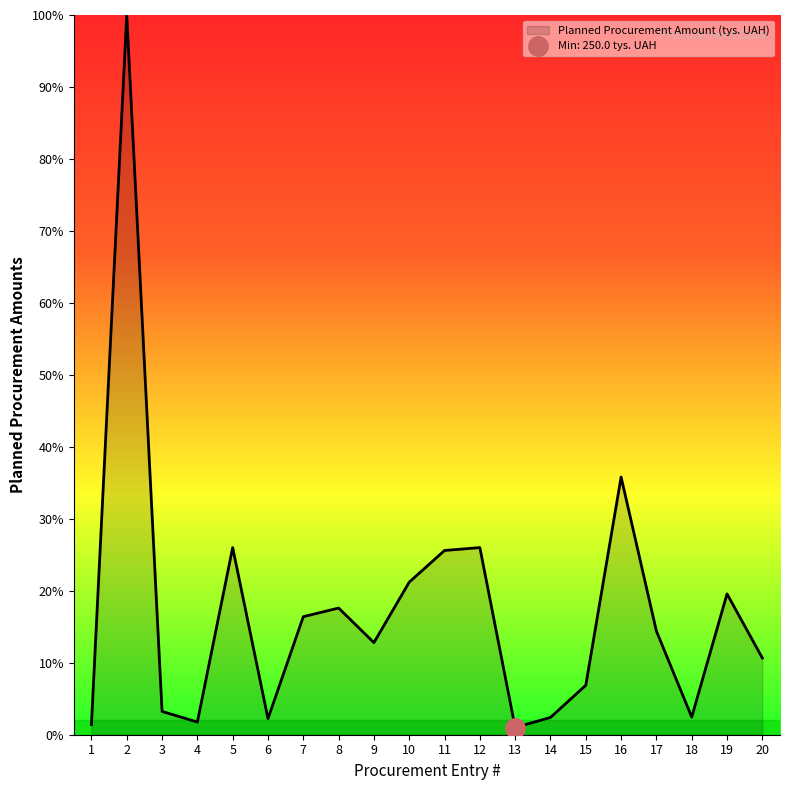

How many data points does each series have?

20